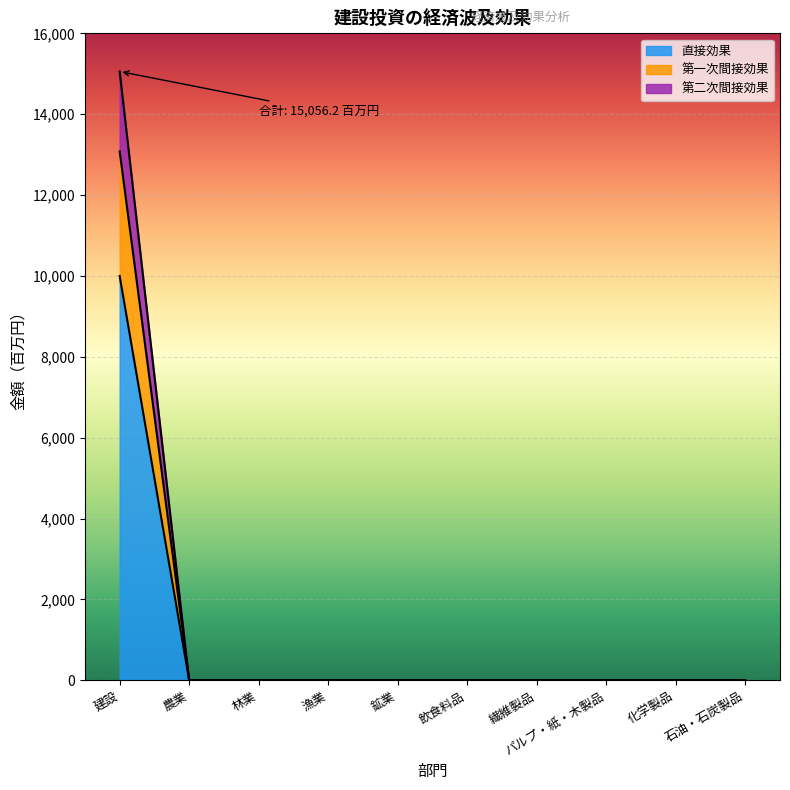

At which category is the sum across all series the highest?

建設